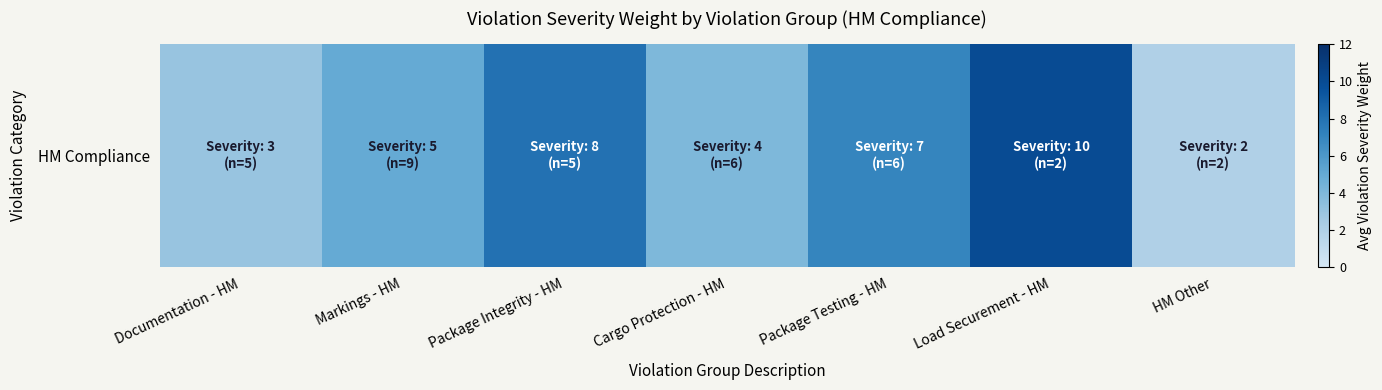

Rank the categories by value from lowest to highest.

HM Other, Documentation - HM, Cargo Protection - HM, Markings - HM, Package Testing - HM, Package Integrity - HM, Load Securement - HM